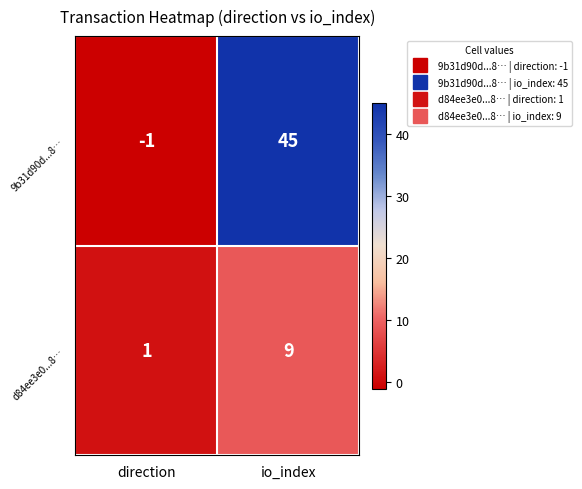

What is the total value across all series at io_index?

54